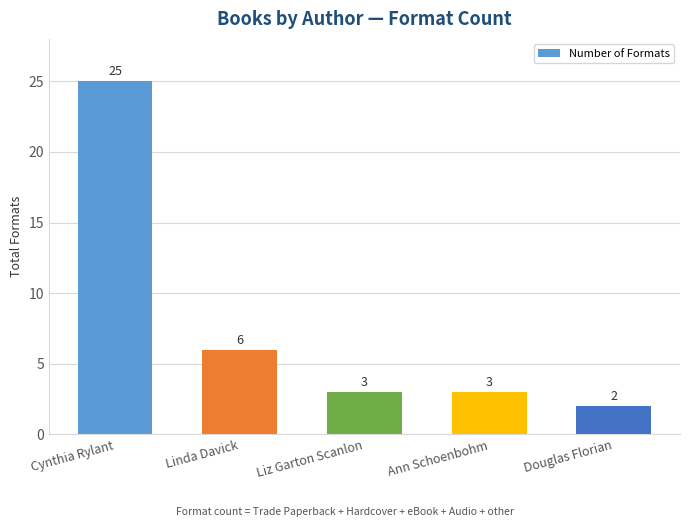

What is the maximum value shown in the chart?

25